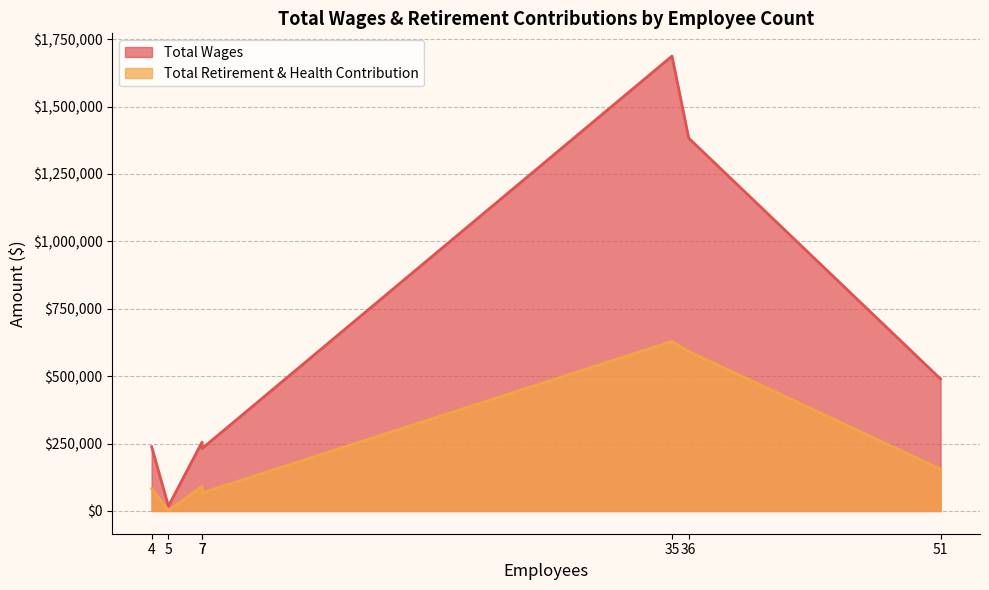

Which series has the largest total across all categories?

Total Wages